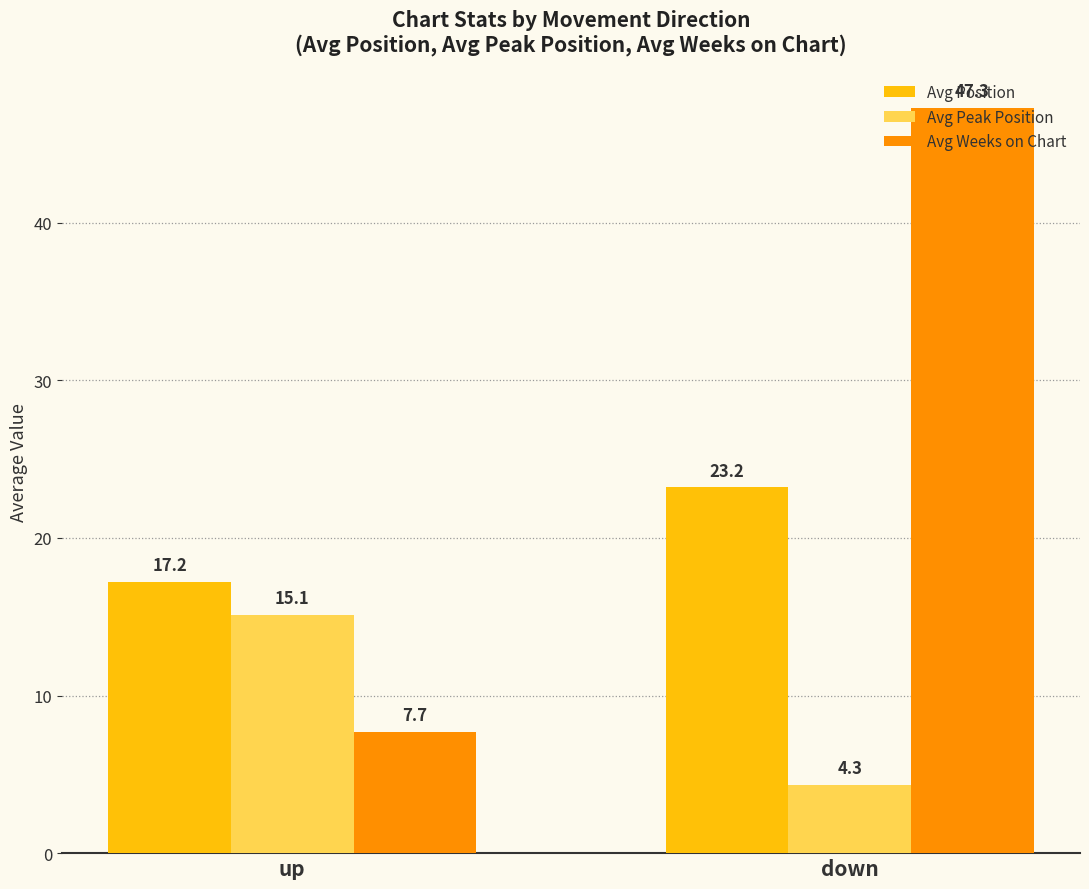

How many groups of bars are there?

2